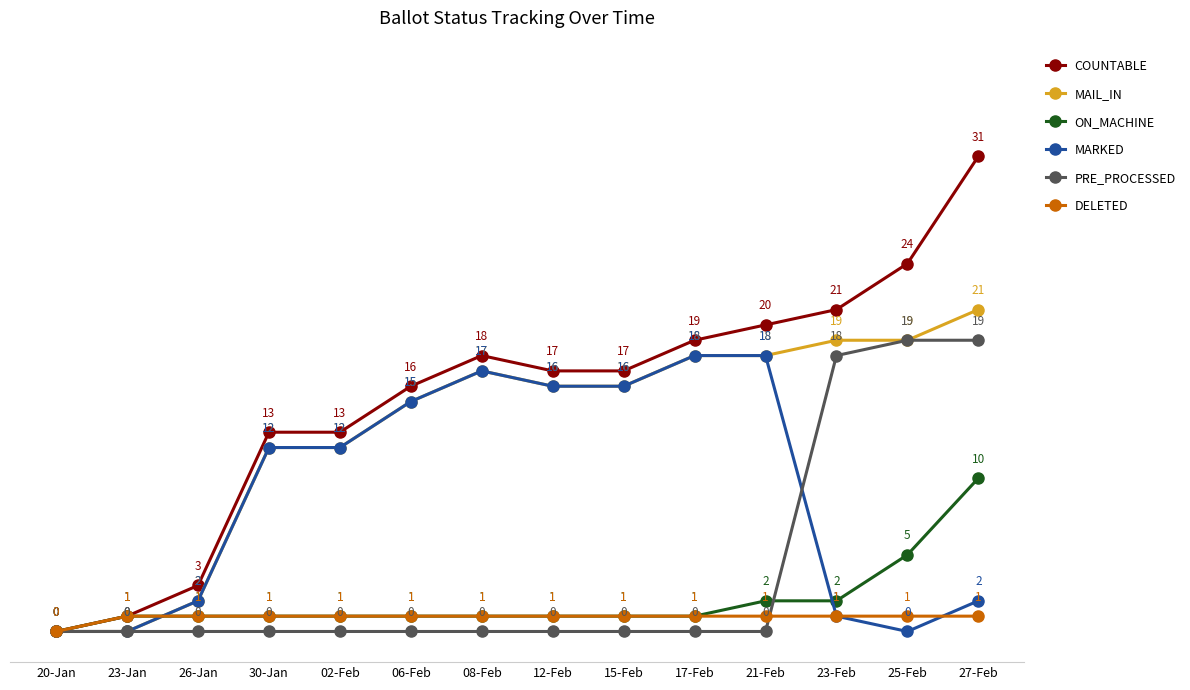

List the series in order of their peak value, highest first.

COUNTABLE, MAIL_IN, PRE_PROCESSED, MARKED, ON_MACHINE, DELETED